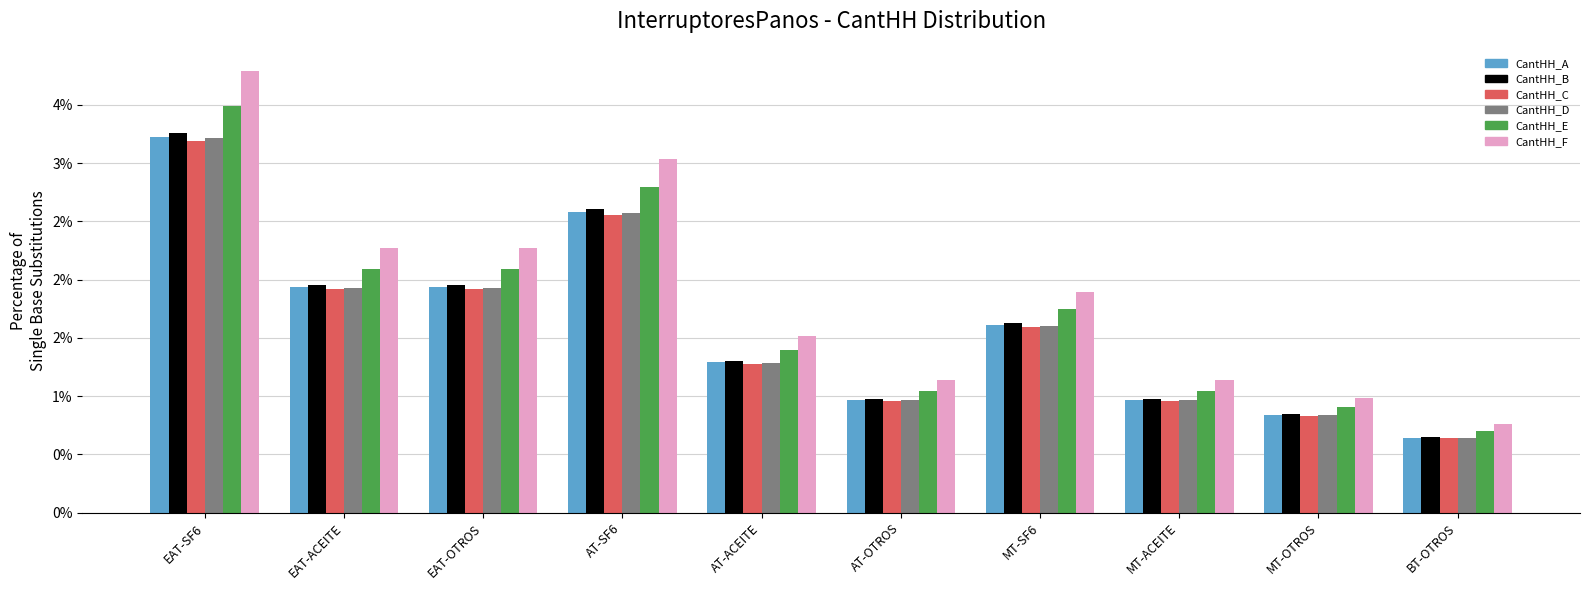

What is the value of the CantHH_B bar at the 1st from the left?

3.3